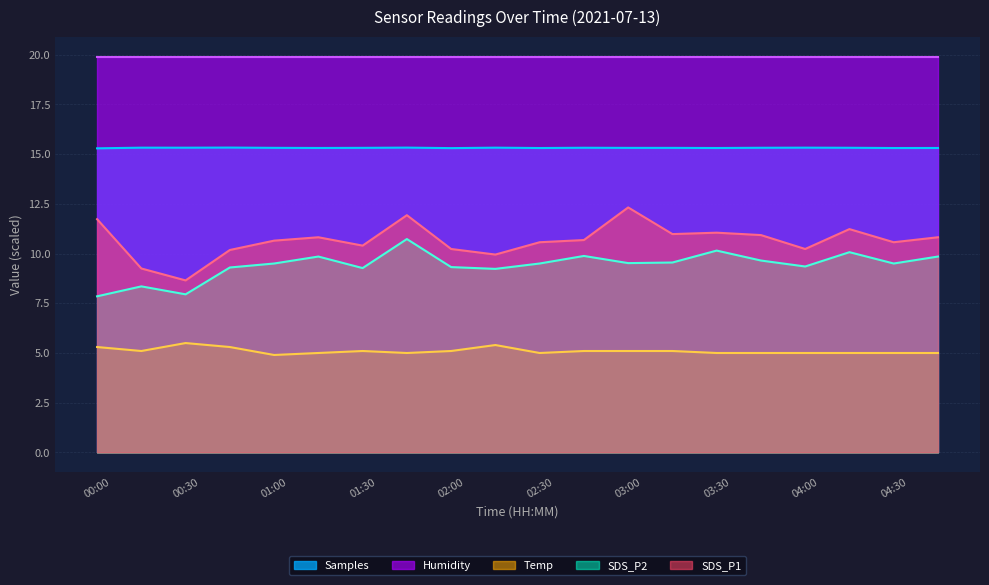

Which series changed the most between 01:30 and 03:30?

SDS_P2